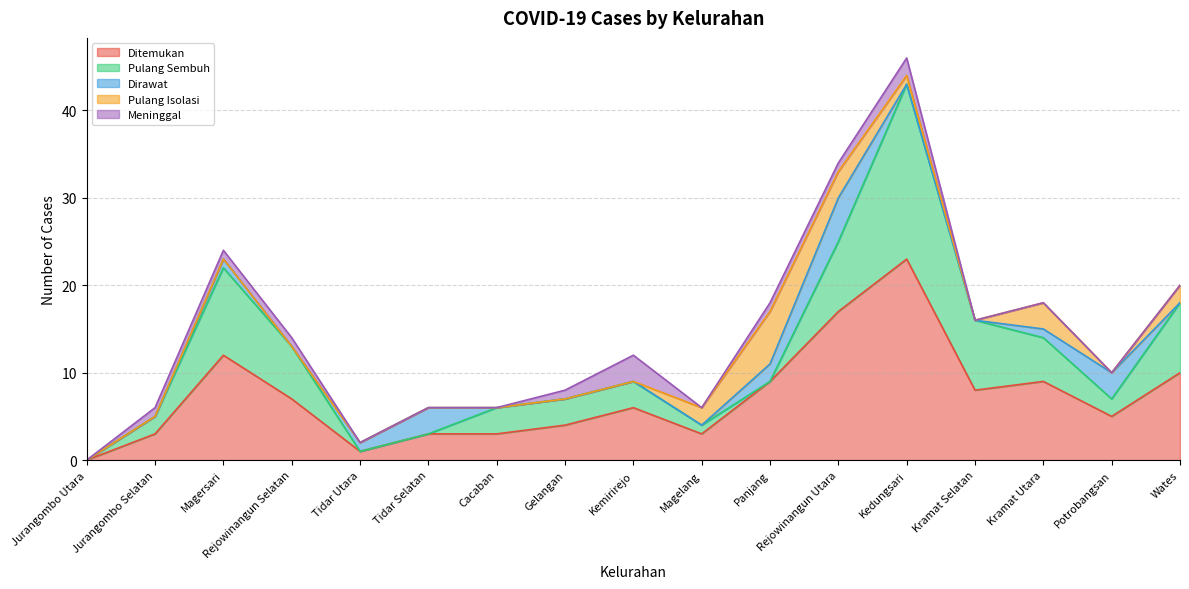

List the labels in order of Pulang Isolasi value, smallest first.

Jurangombo Utara, Jurangombo Selatan, Magersari, Rejowinangun Selatan, Tidar Utara, Tidar Selatan, Cacaban, Gelangan, Kemirirejo, Kramat Selatan, Potrobangsan, Kedungsari, Magelang, Wates, Rejowinangun Utara, Kramat Utara, Panjang